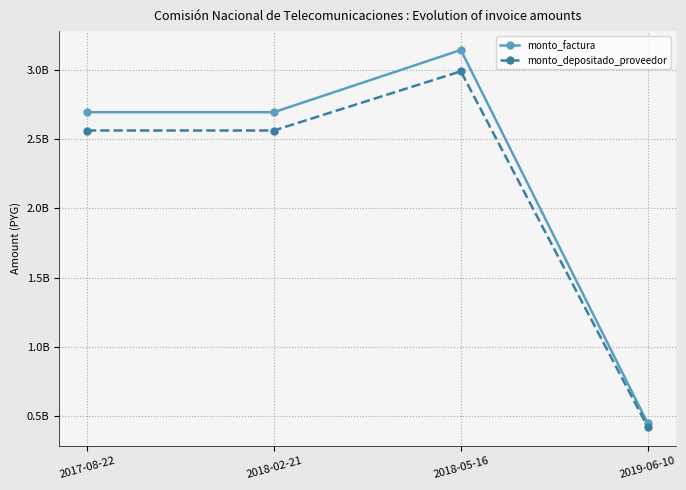

Rank the series by their maximum value, from highest to lowest.

monto_factura, monto_depositado_proveedor